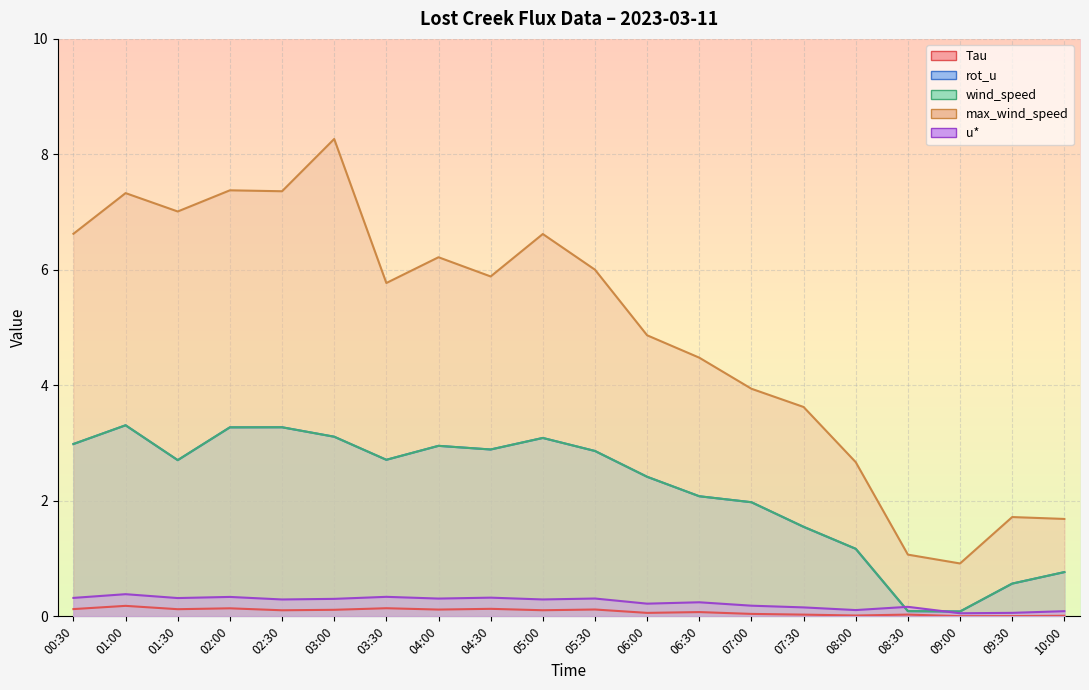

What is the label of the 6th point from the left?

03:00